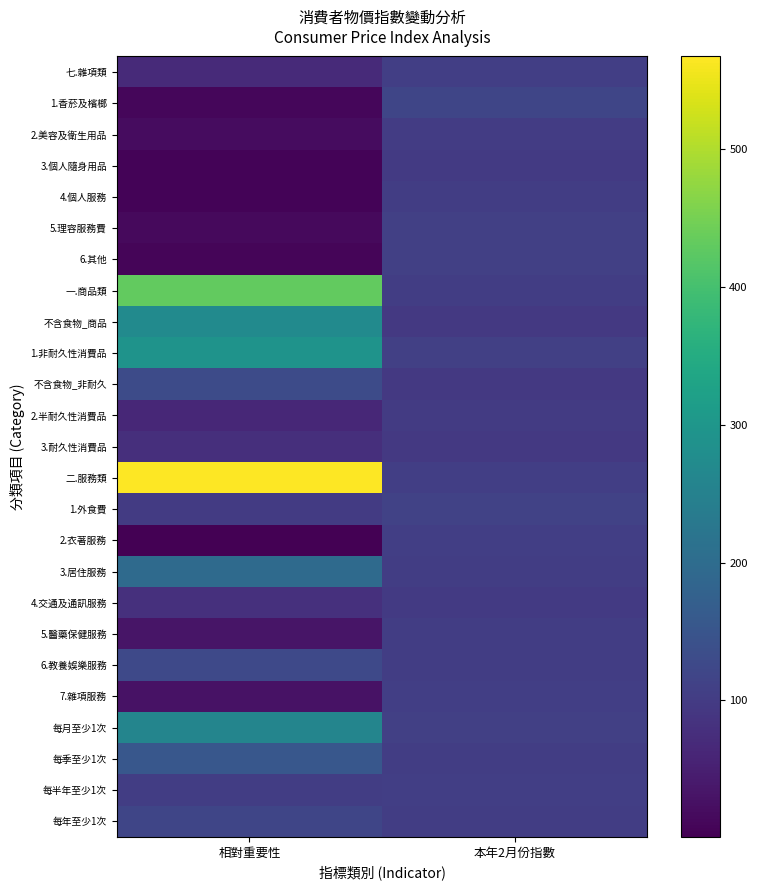

Reading left to right, transcribe all the data shown in this chart.

七.雜項類: 相對重要性=68.1	本年2月份指數=106.9
1.香菸及檳榔: 相對重要性=11.9	本年2月份指數=119.8
2.美容及衛生用品: 相對重要性=19.4	本年2月份指數=101.3
3.個人隨身用品: 相對重要性=6.0	本年2月份指數=97.0
4.個人服務: 相對重要性=6.2	本年2月份指數=103.0
5.理容服務費: 相對重要性=14.8	本年2月份指數=107.7
6.其他: 相對重要性=9.6	本年2月份指數=107.5
一.商品類: 相對重要性=432.5	本年2月份指數=104.8
不含食物_商品: 相對重要性=272.6	本年2月份指數=95.5
1.非耐久性消費品: 相對重要性=290.9	本年2月份指數=108.6
不含食物_非耐久: 相對重要性=131.0	本年2月份指數=93.9
2.半耐久性消費品: 相對重要性=64.0	本年2月份指數=98.9
3.耐久性消費品: 相對重要性=77.6	本年2月份指數=94.6
二.服務類: 相對重要性=567.5	本年2月份指數=105.1
1.外食費: 相對重要性=100.3	本年2月份指數=113.2
2.衣著服務: 相對重要性=0.9	本年2月份指數=107.0
3.居住服務: 相對重要性=197.1	本年2月份指數=104.3
4.交通及通訊服務: 相對重要性=79.9	本年2月份指數=98.0
5.醫藥保健服務: 相對重要性=33.4	本年2月份指數=104.3
6.教養娛樂服務: 相對重要性=126.7	本年2月份指數=104.3
7.雜項服務: 相對重要性=29.2	本年2月份指數=106.3
每月至少1次: 相對重要性=259.2	本年2月份指數=109.1
每季至少1次: 相對重要性=155.6	本年2月份指數=104.4
每半年至少1次: 相對重要性=104.9	本年2月份指數=107.0
每年至少1次: 相對重要性=118.5	本年2月份指數=104.1